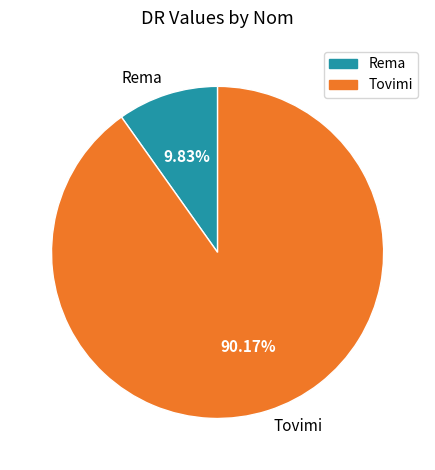

What is the smallest slice in the pie chart?

Rema